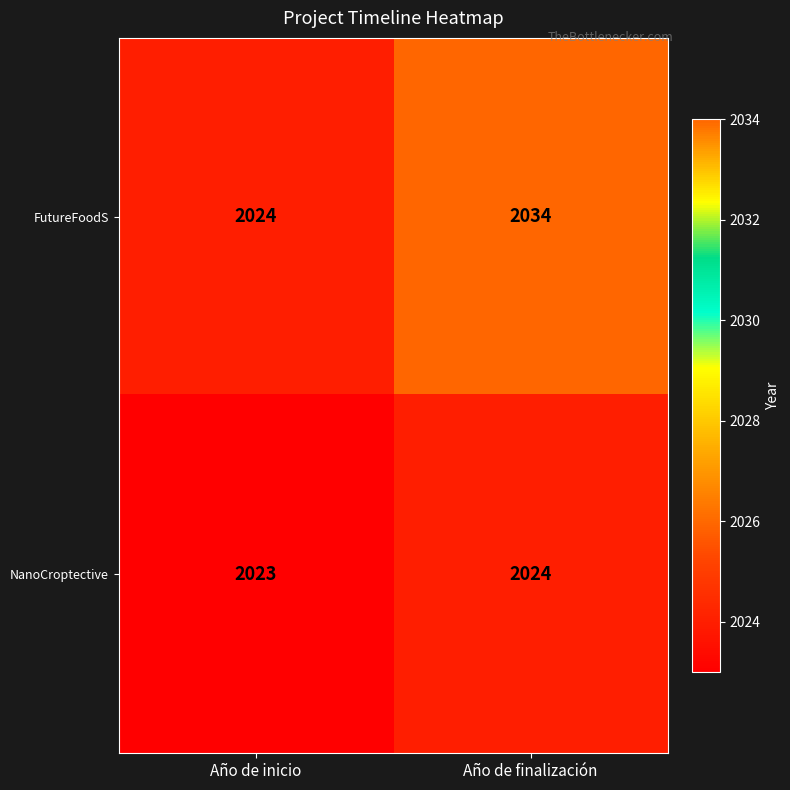

Rank the series at Año de finalización from lowest to highest value.

NanoCroptective, FutureFoodS